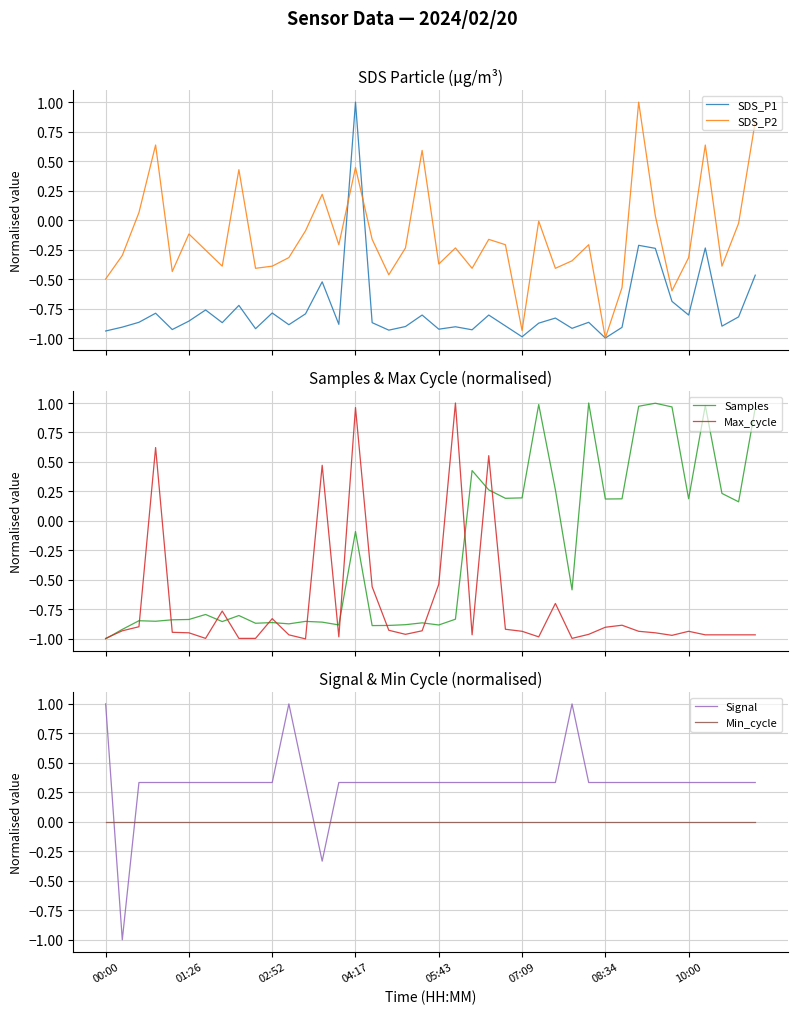

Which series changed the most between 12 and 39?

Samples